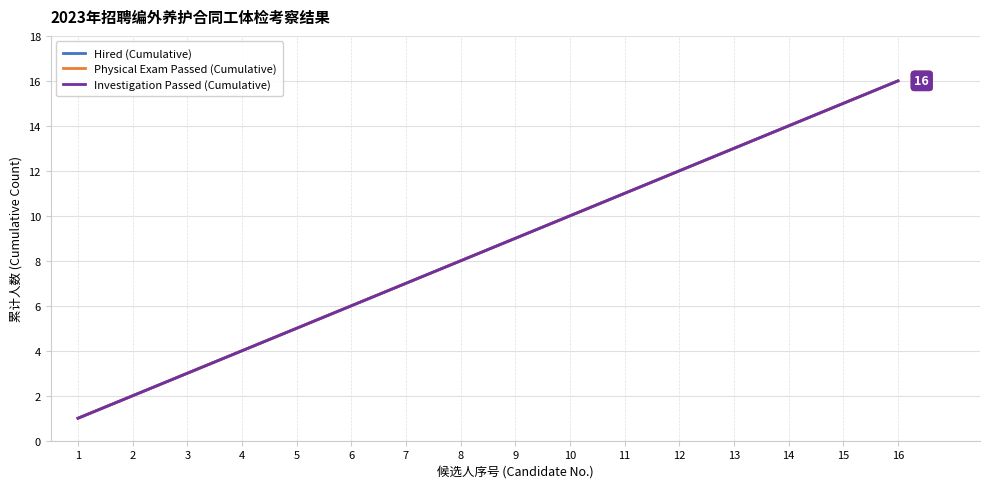

At which category is the sum across all series the highest?

16